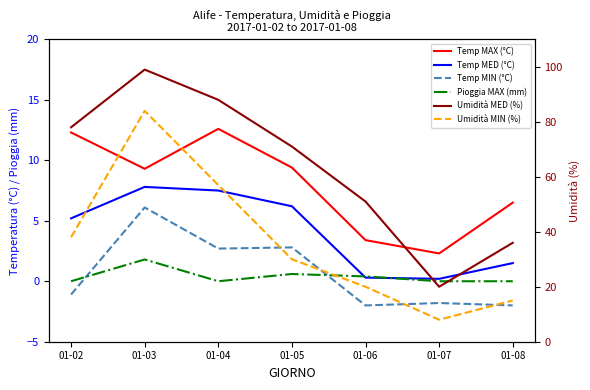

The value of Umidità MIN (%) at 01-06 is 9.5. True or false?

False